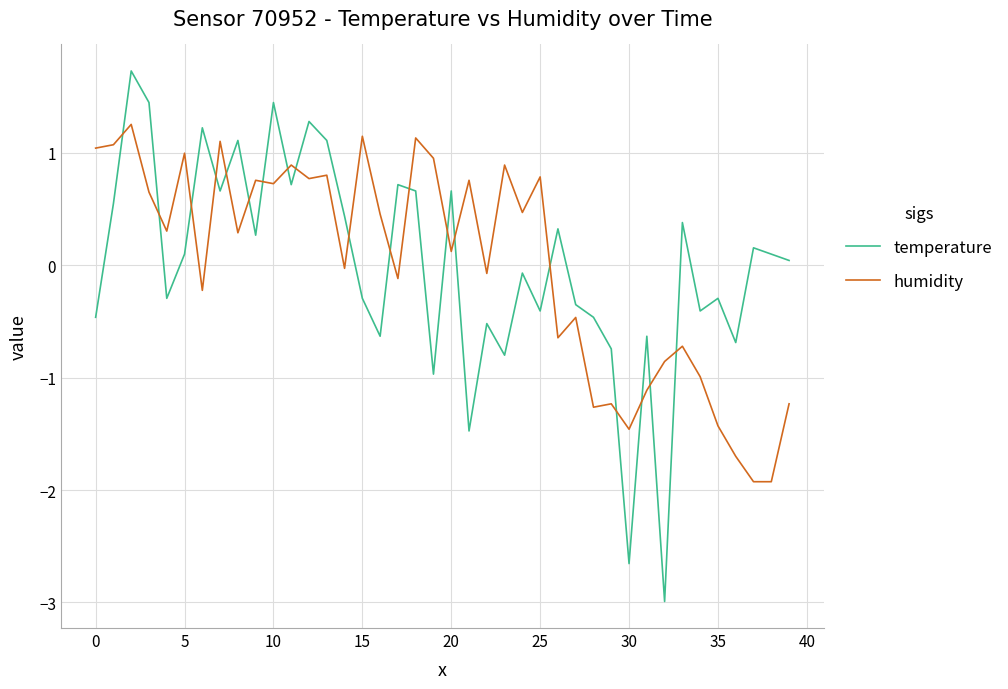

What is the difference between the maximum and minimum values in the temperature series?

4.7